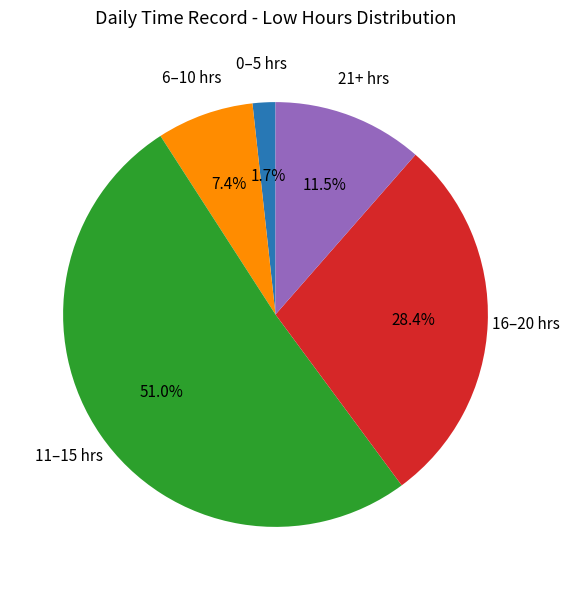

Does any single category account for the majority?

Yes